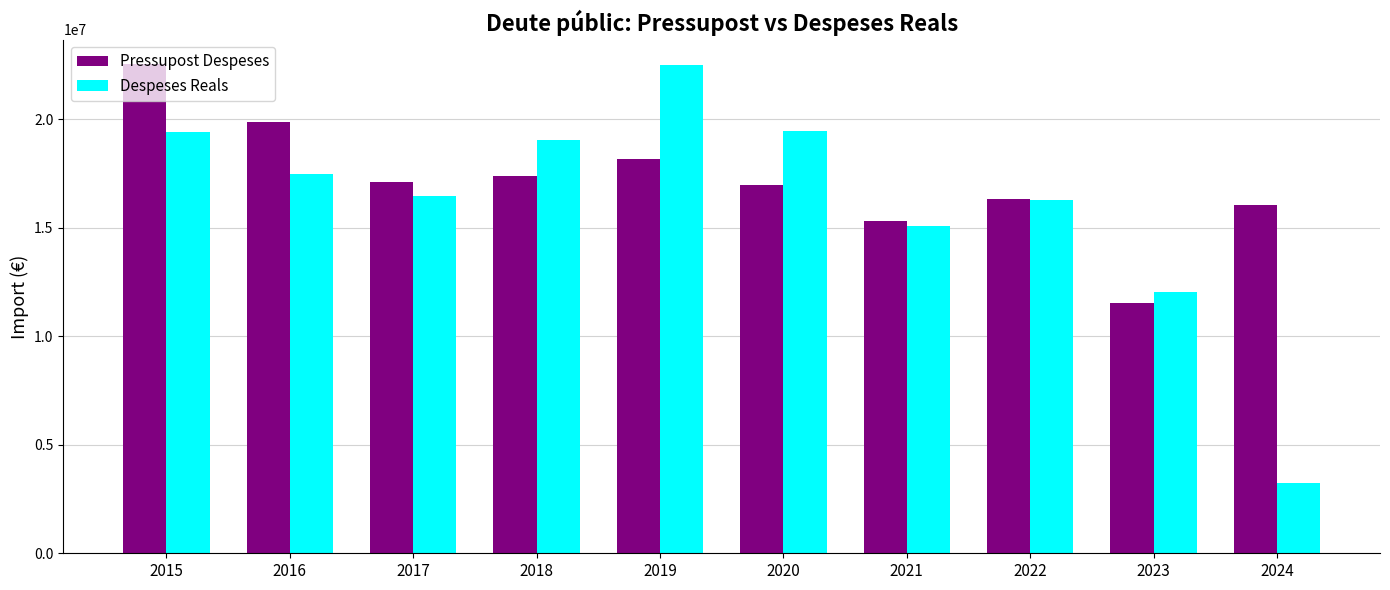

What is the value of the Despeses Reals bar at the 8th from the left?

16275154.6